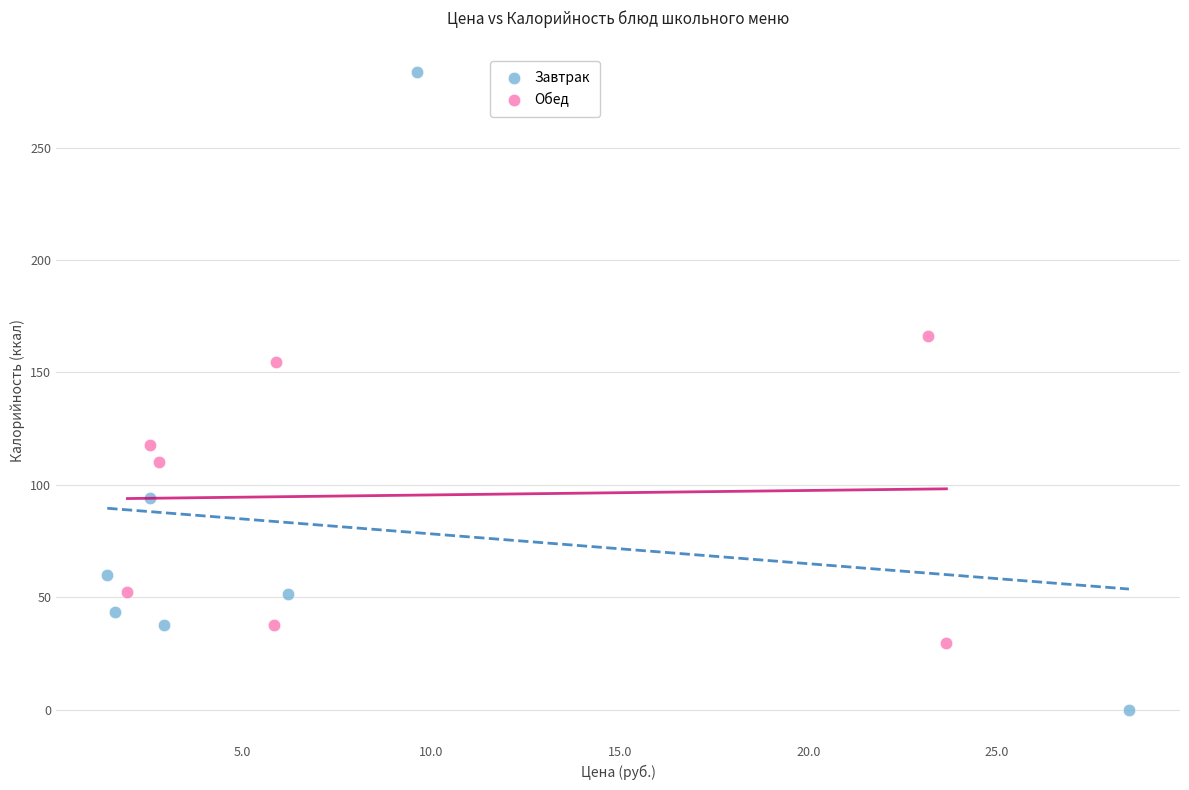

Which series has the widest spread of Y values?

Завтрак